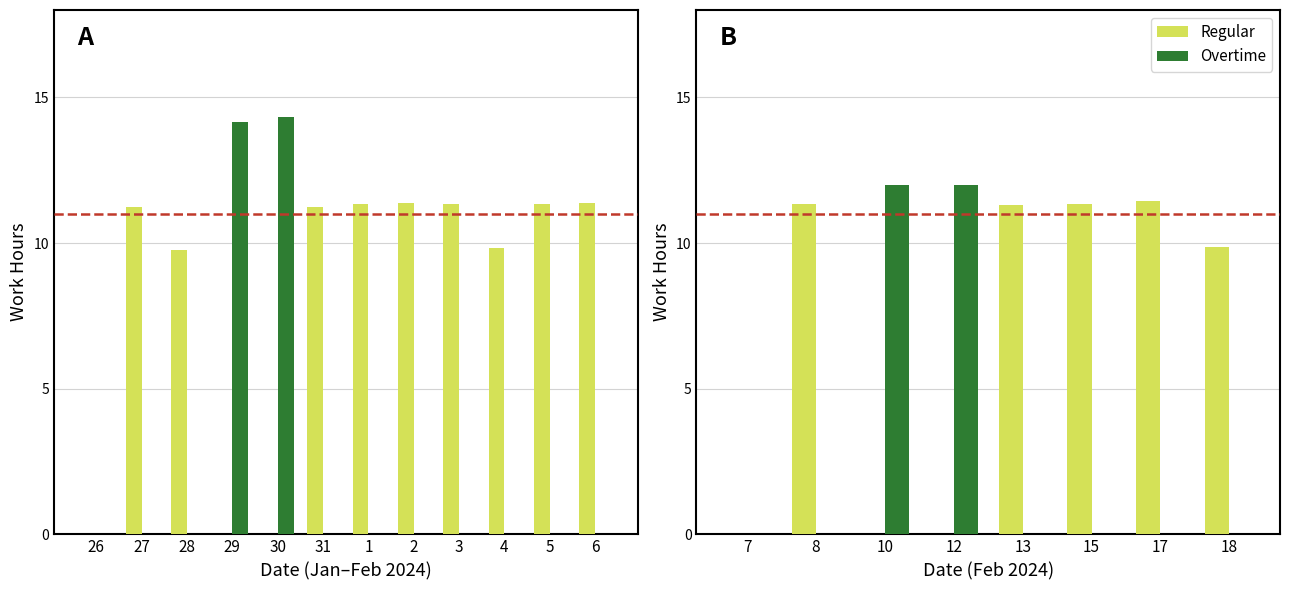

The Regular series shows 3.4 at 13. True or false?

False